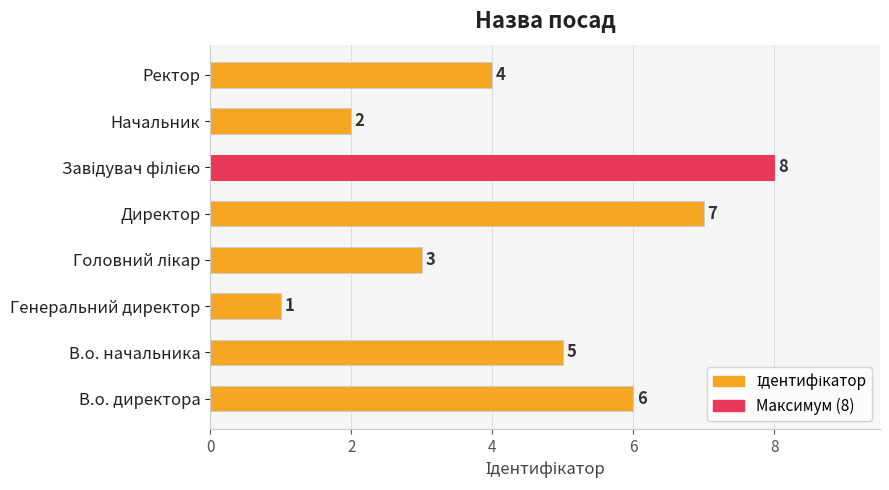

How many distinct data groups are displayed?

1